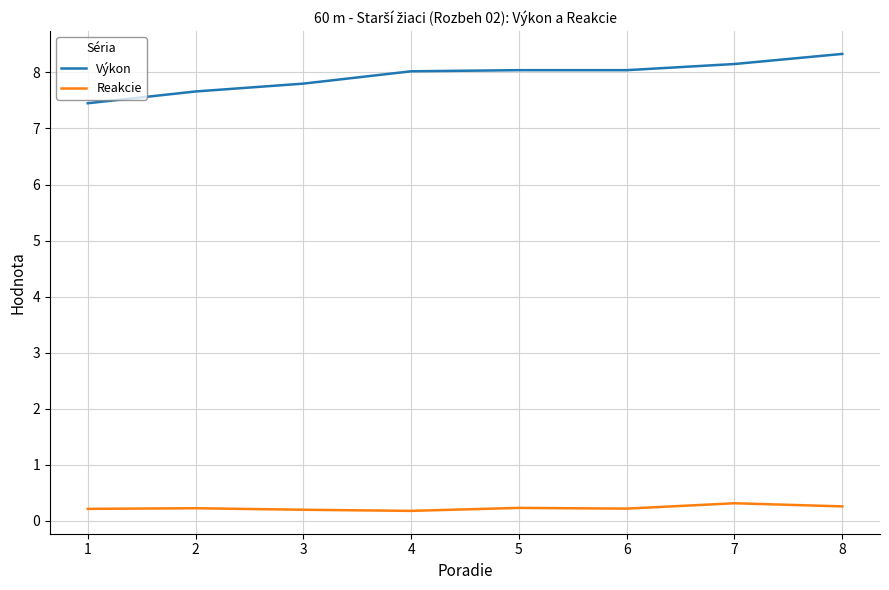

What is the difference between the maximum and minimum values in the Výkon series?

0.9